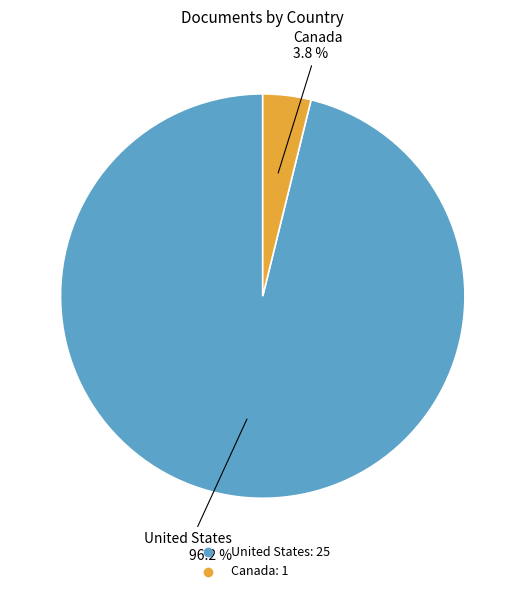

What portion of the pie excludes Canada?

96.2%